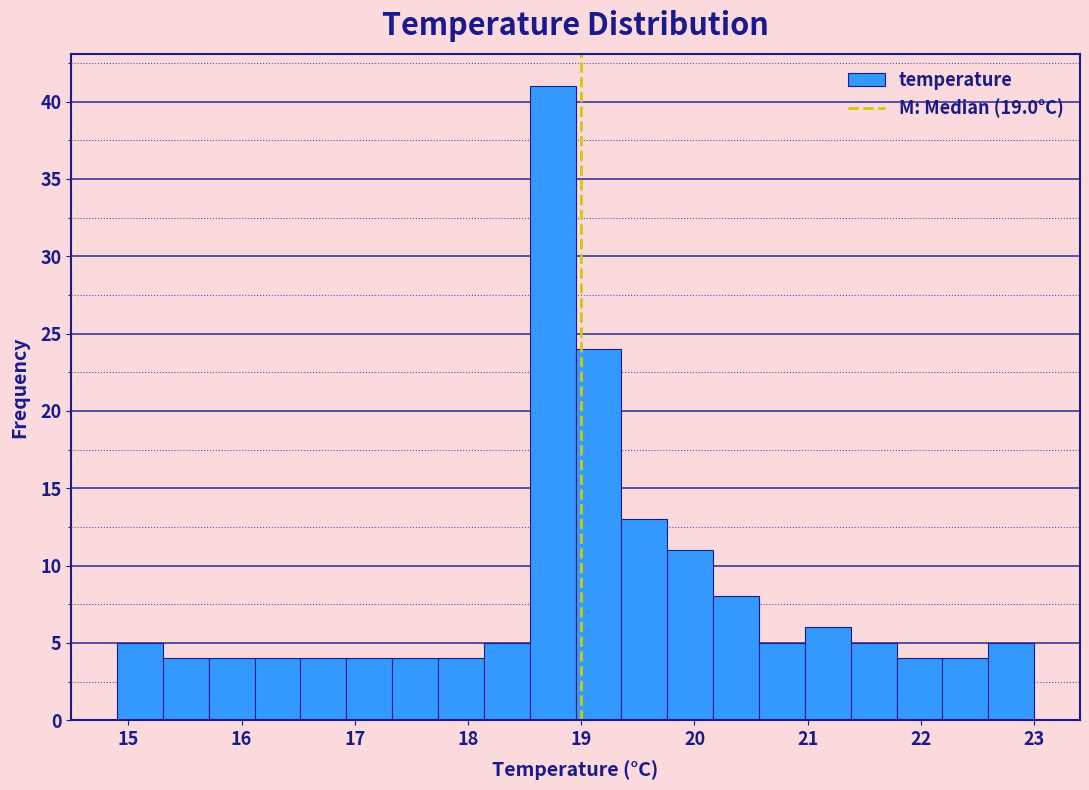

What is the height of the bar covering 19.0 to 19.4 on the x-axis? Neither the bar edges nor the heights are printed on the chart, so give them approximately, as read against the axes.

24